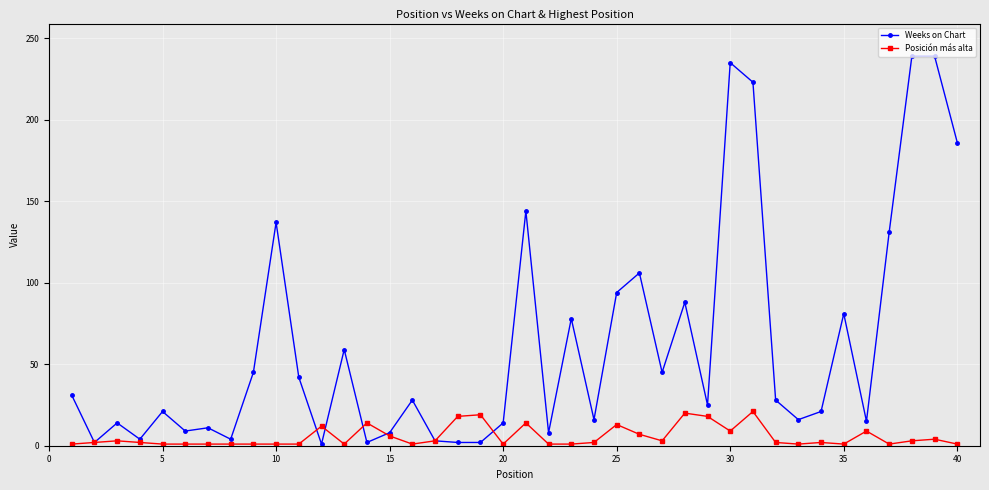

What is the greatest value displayed?

239